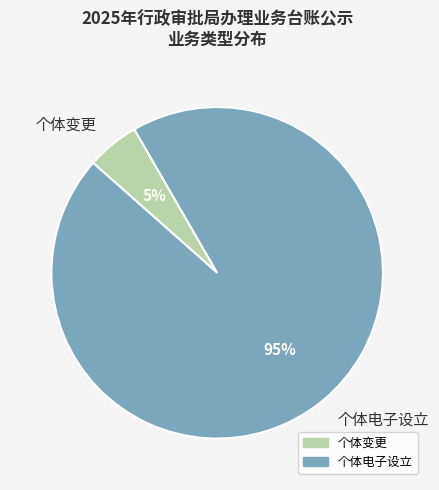

Does 个体变更 account for over 50% of the chart?

No